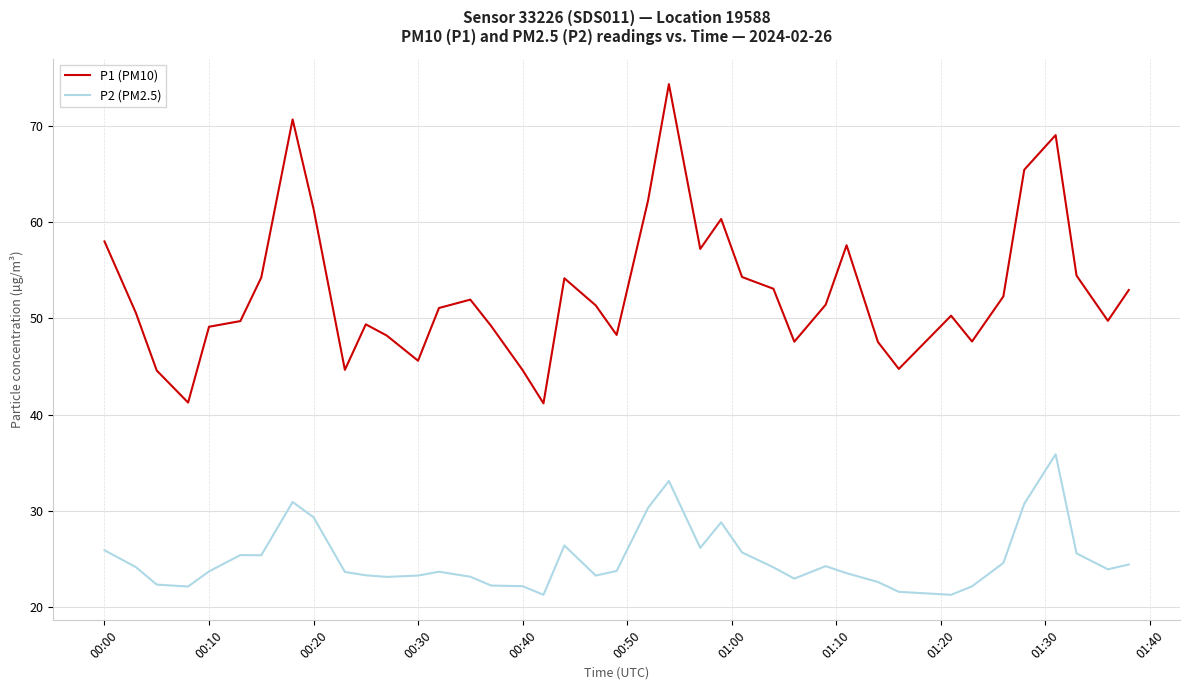

What is the highest value of the P2 (PM2.5) series?

35.9